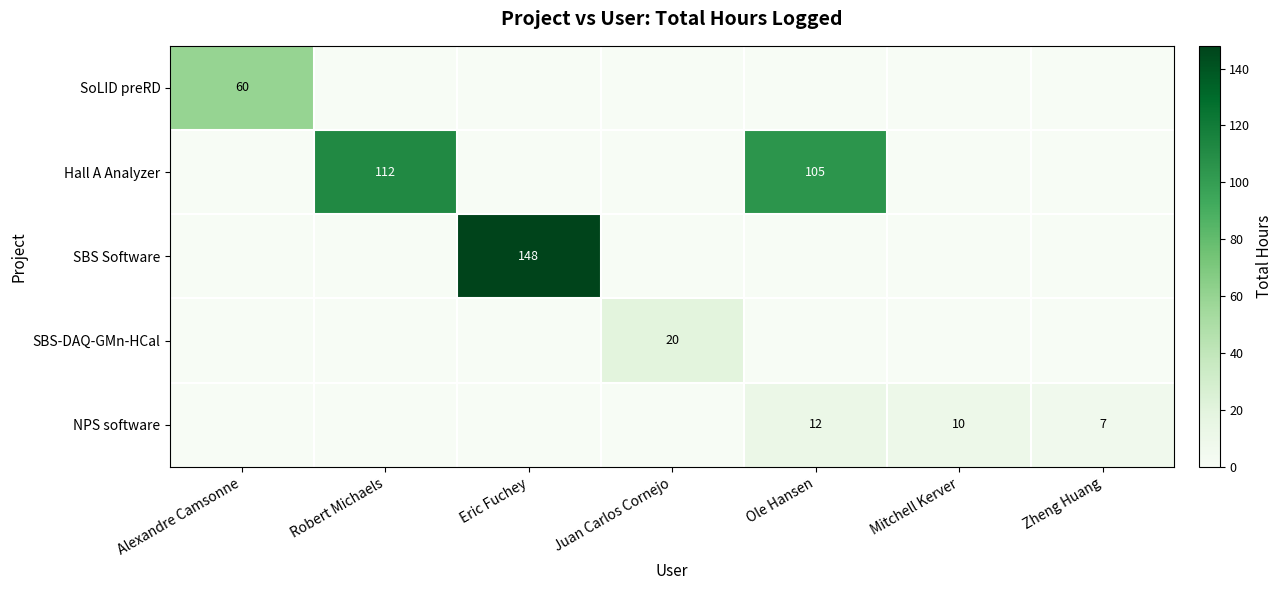

The value of NPS software at Ole Hansen is 3. True or false?

False